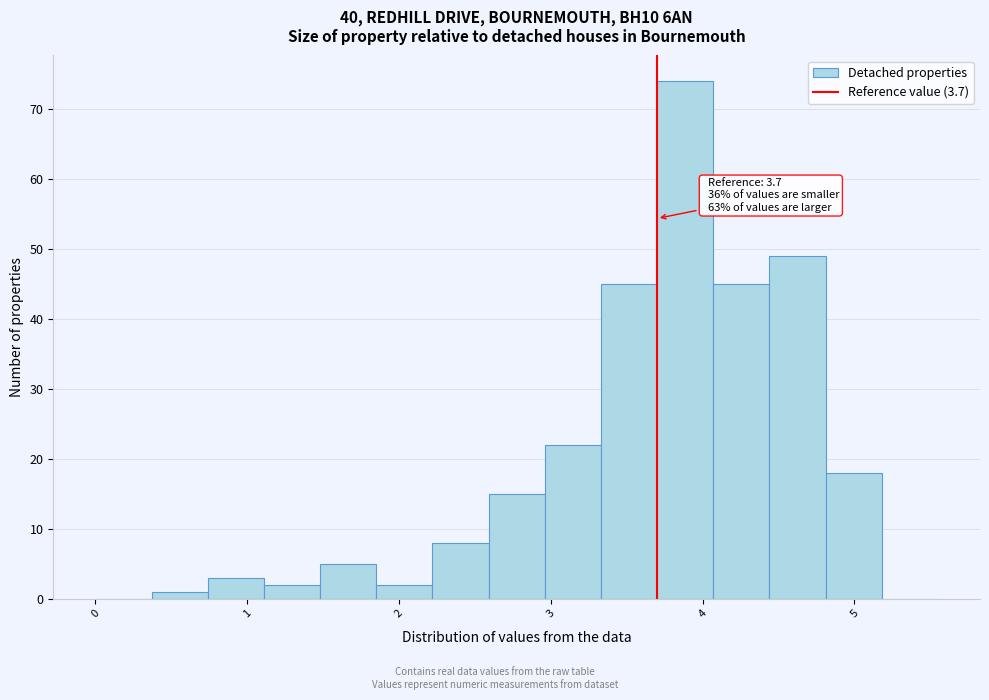

Read against the x-axis, roughly where is the centre of the tallest bar?

3.9